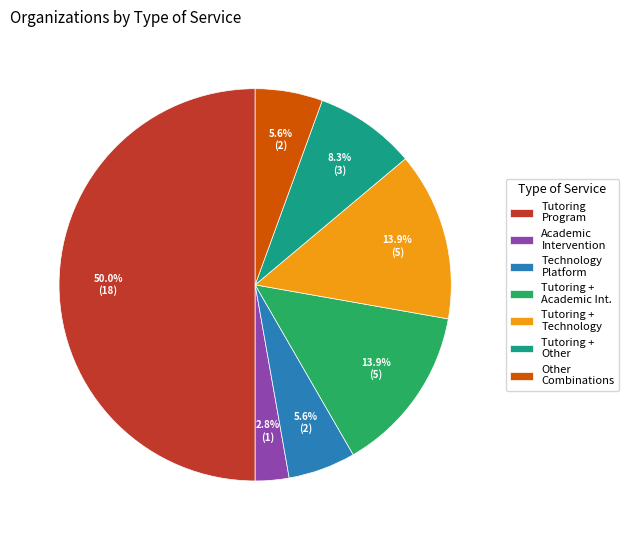

Is Technology Platform the majority of the pie?

No